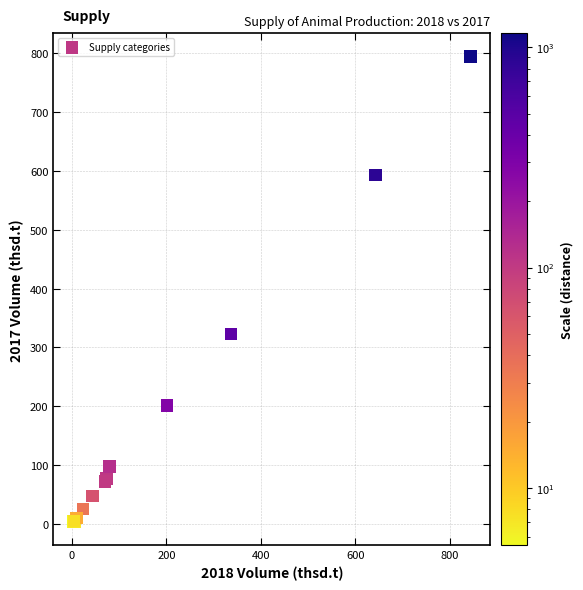

What Y value in the scatter plot is closest to 398?

323.3